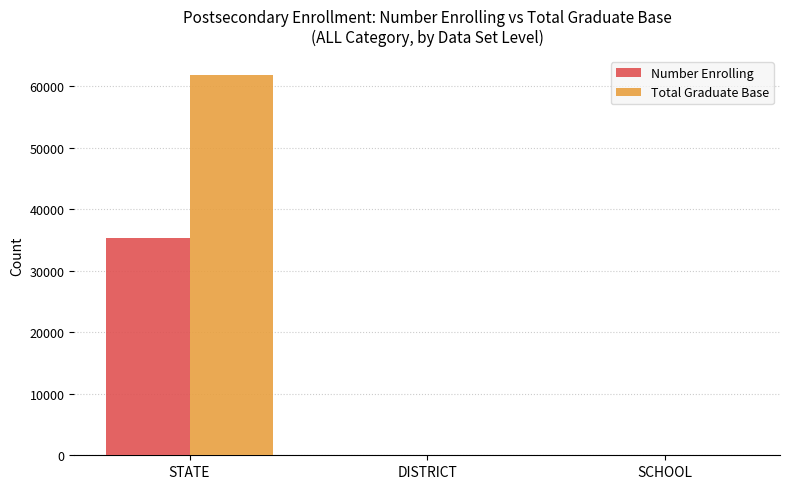

How many values in the Number Enrolling series exceed 13?

1